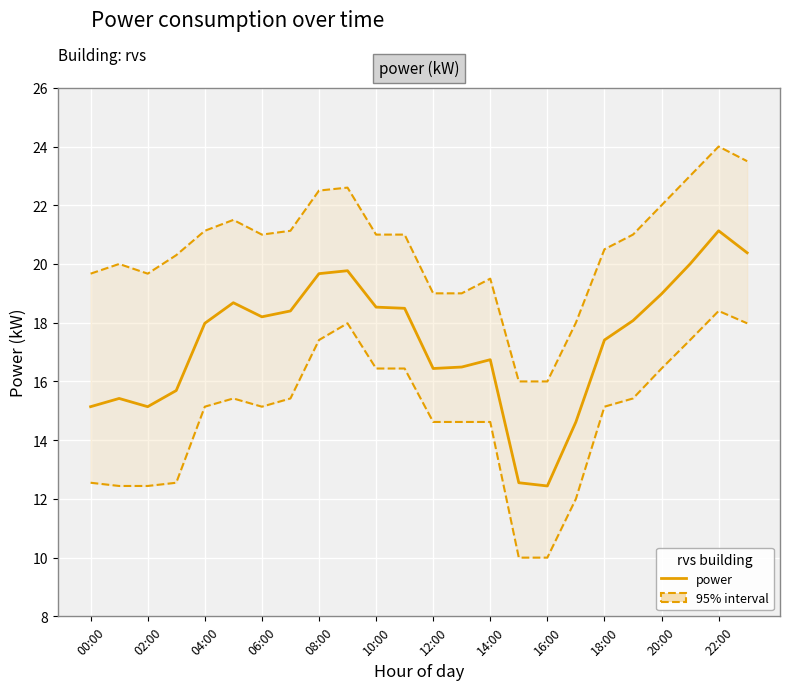

Which category has the highest value in the power series?

22:00